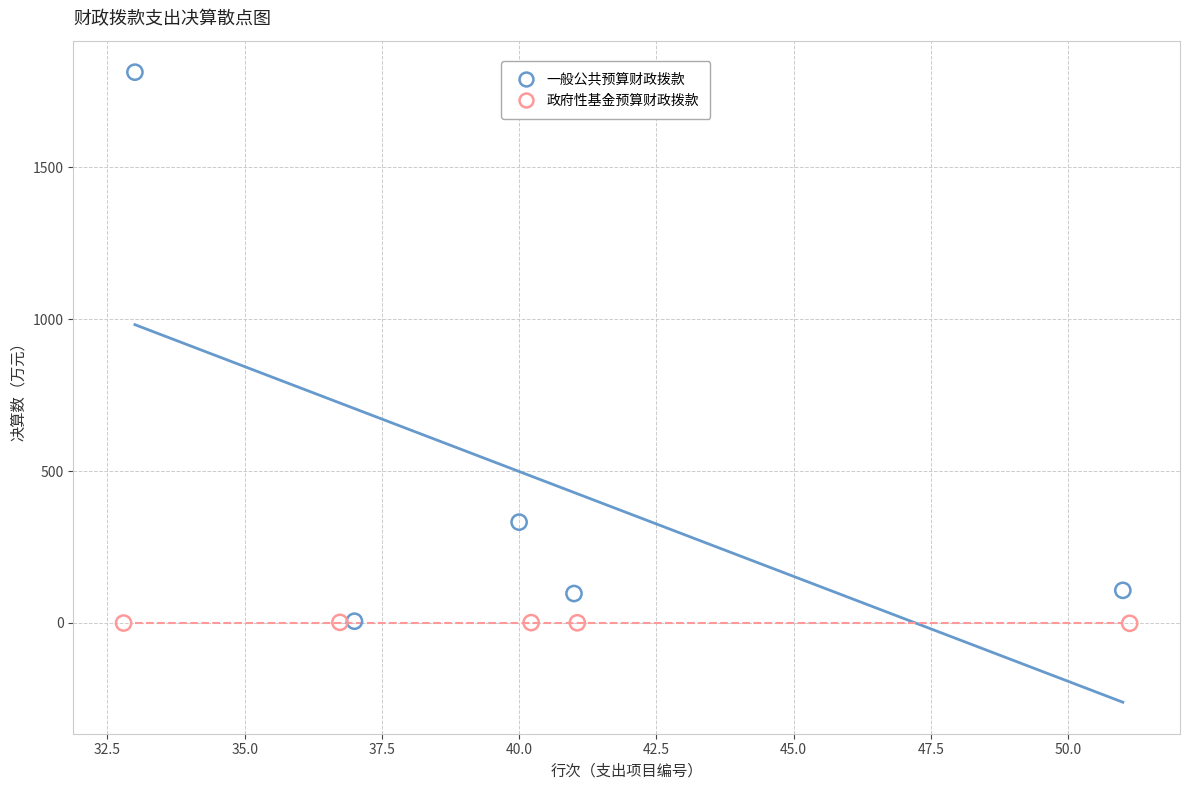

Which series reaches the maximum Y coordinate?

一般公共预算财政拨款